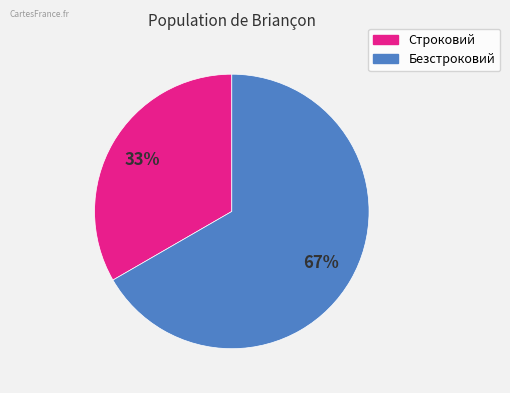

True or false: Строковий accounts for 33% of the total.

True